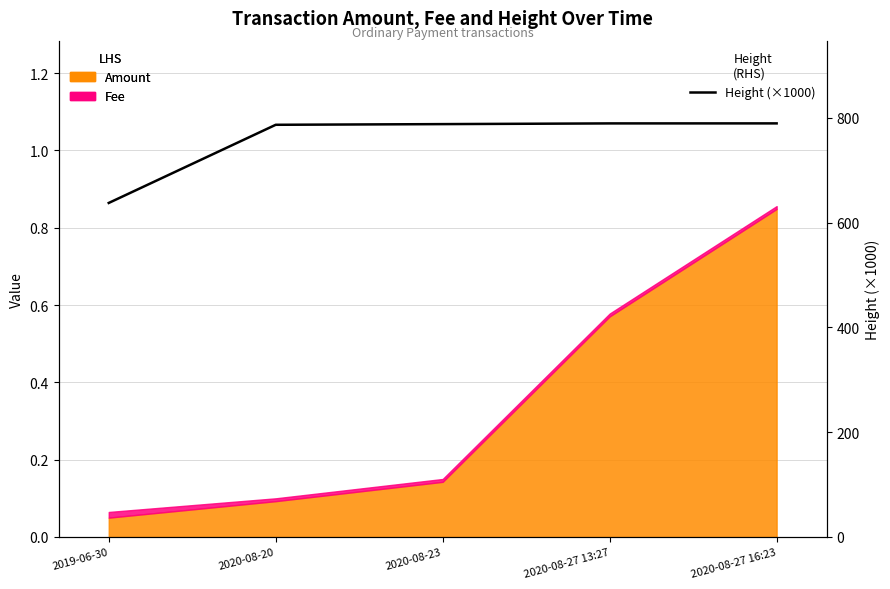

What position from the right is 2020-08-23?

3